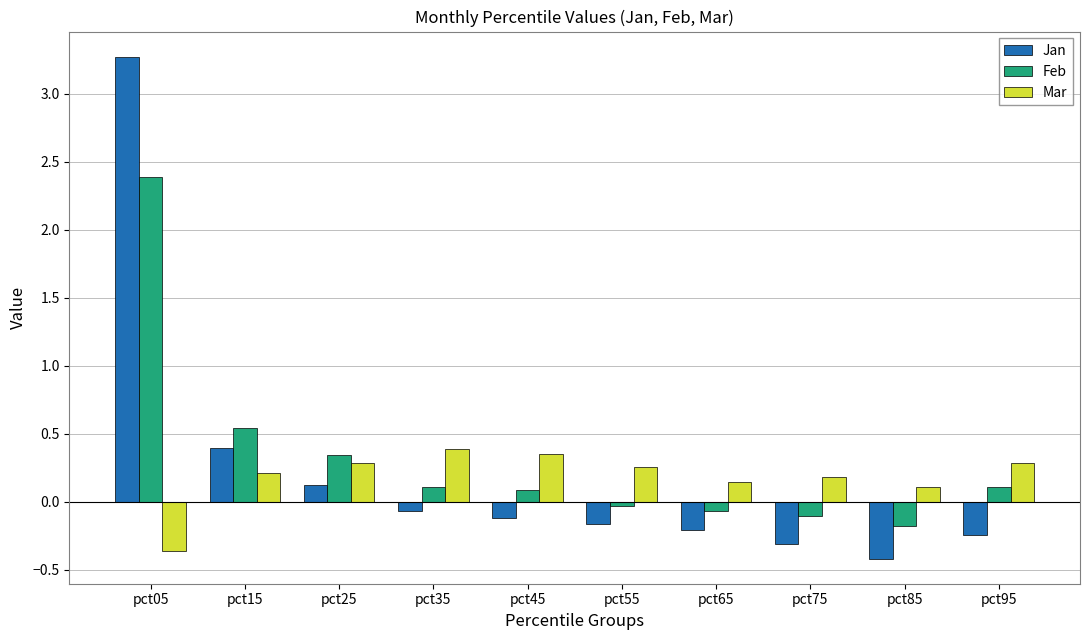

What is the difference between the highest and lowest values at pct05?

3.6